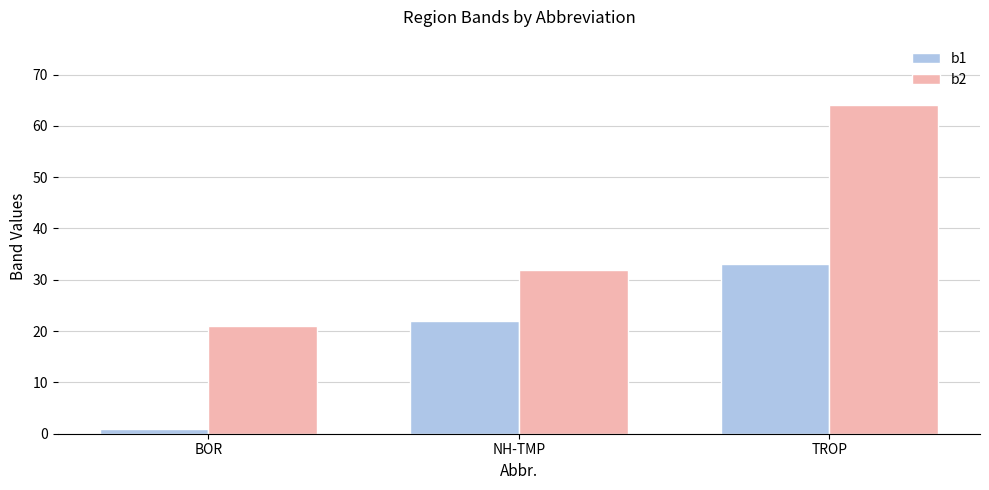

The b1 series shows 22 at NH-TMP. True or false?

True